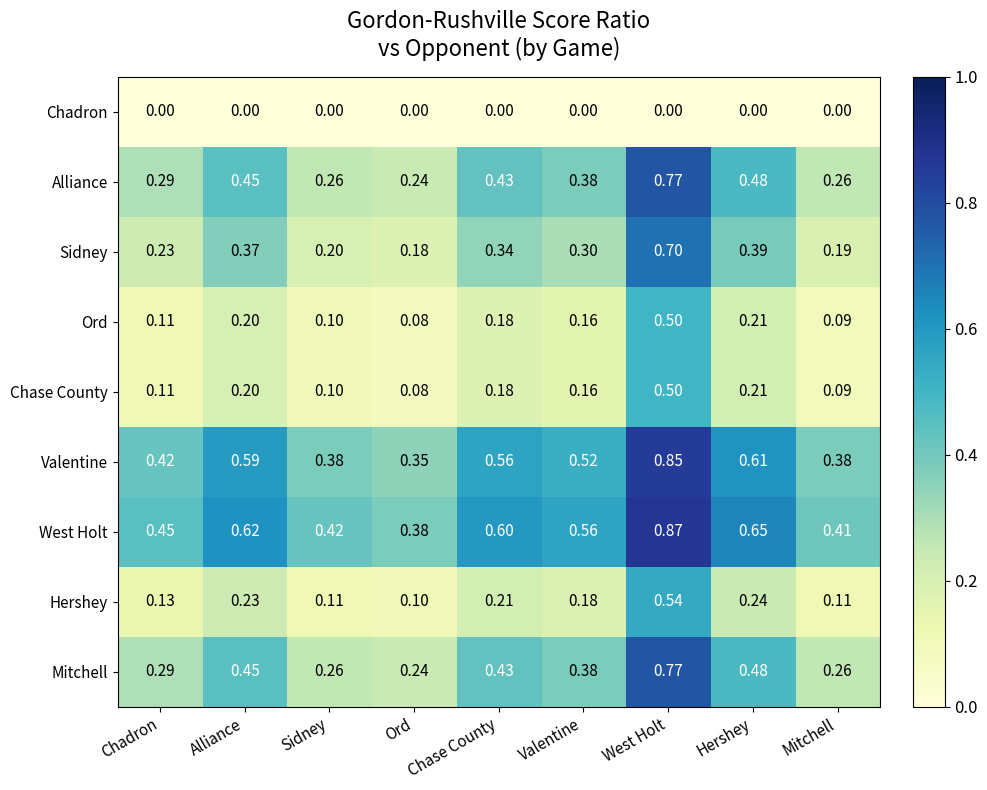

List the labels in order of West Holt value, largest first.

West Holt, Hershey, Alliance, Chase County, Valentine, Chadron, Sidney, Mitchell, Ord